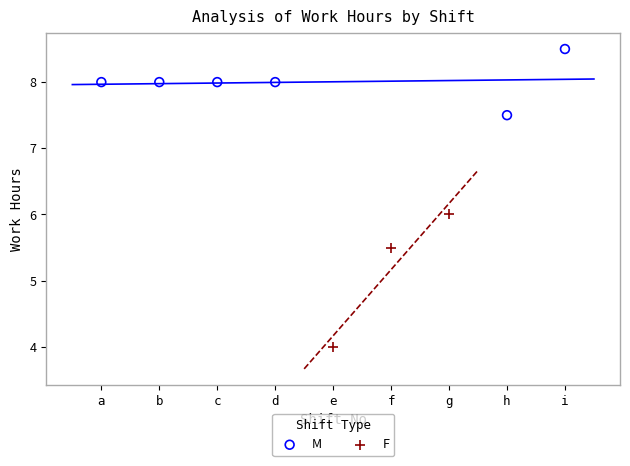

What are all the series names shown in the legend?

M, F